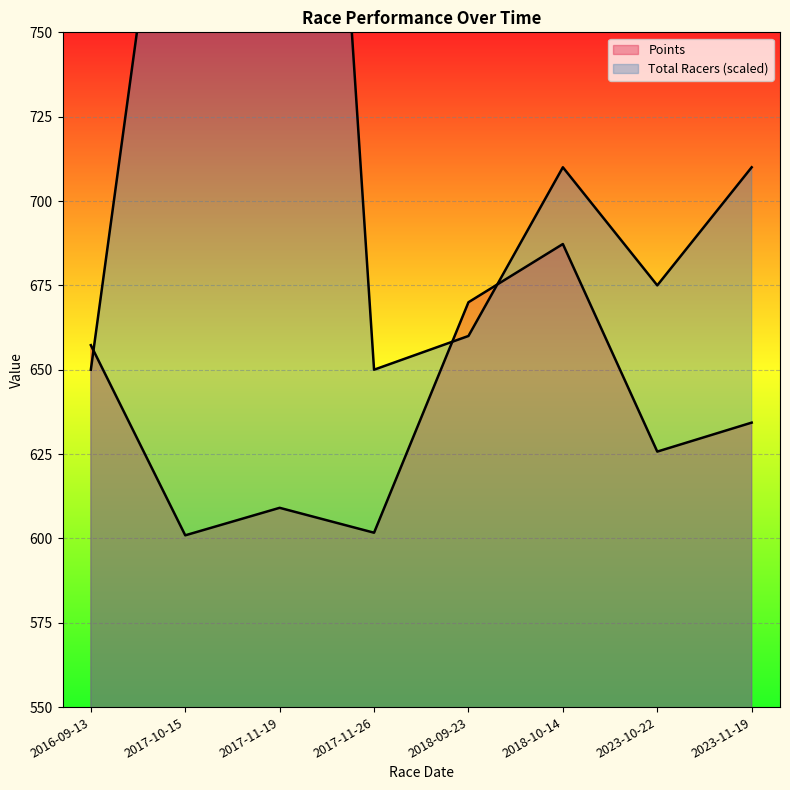

How many values in the Points series exceed 634?

4